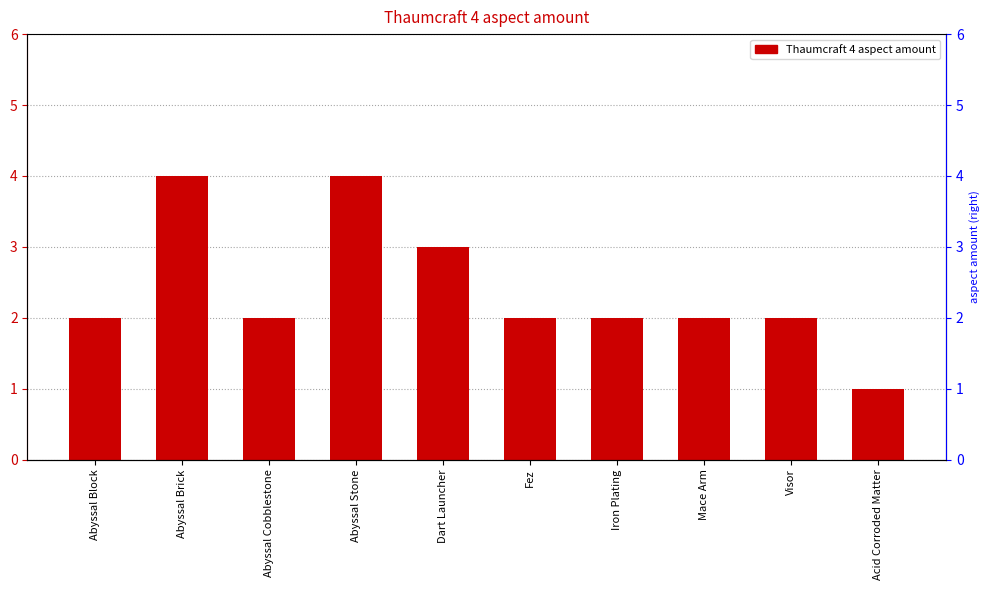

What is the value of the 6th bar from the left?

2